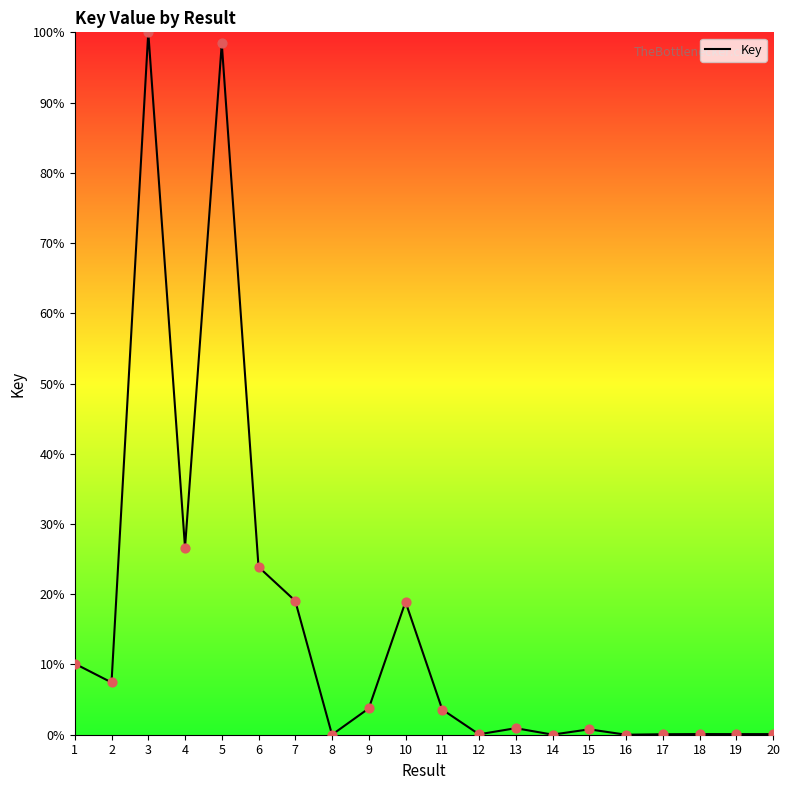

What is the change in value from 10 to 17?

-18.9